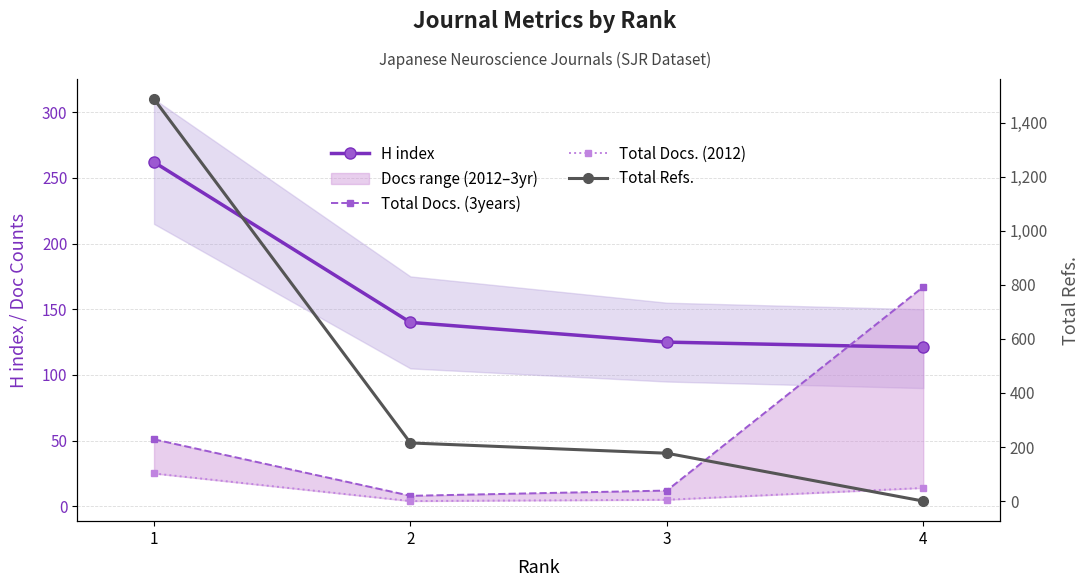

At which label does Total Refs. first exceed 215?

1